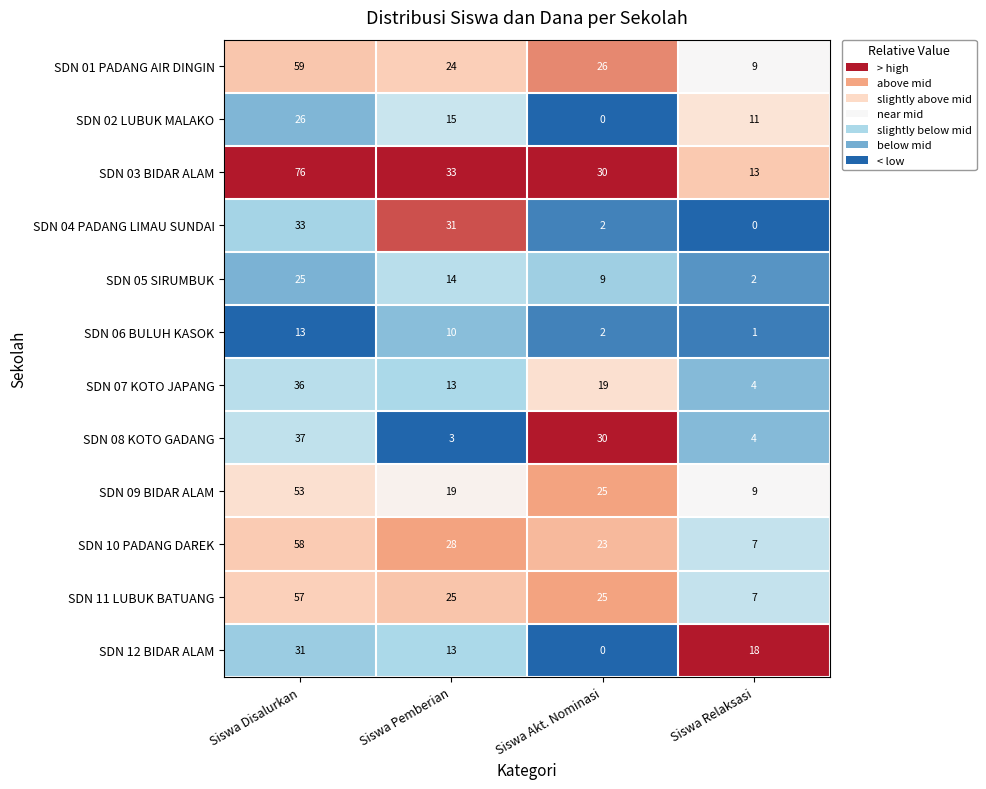

At how many categories does at least one series exceed 0?

4